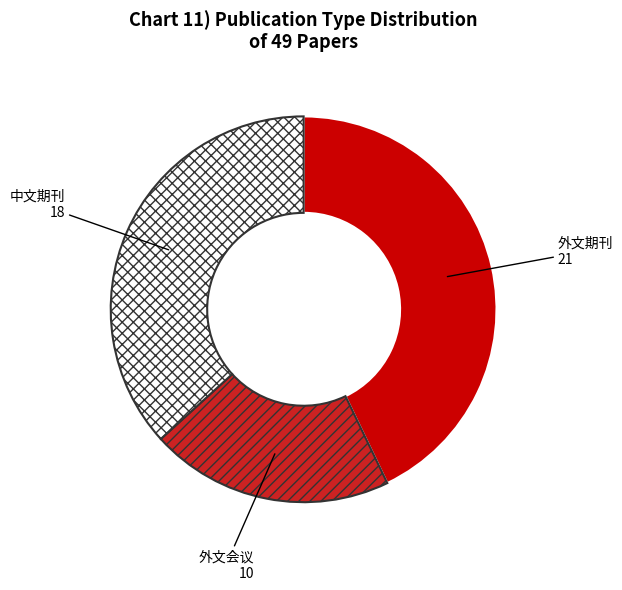

Is it true that 中文期刊 is 37% of the pie?

True